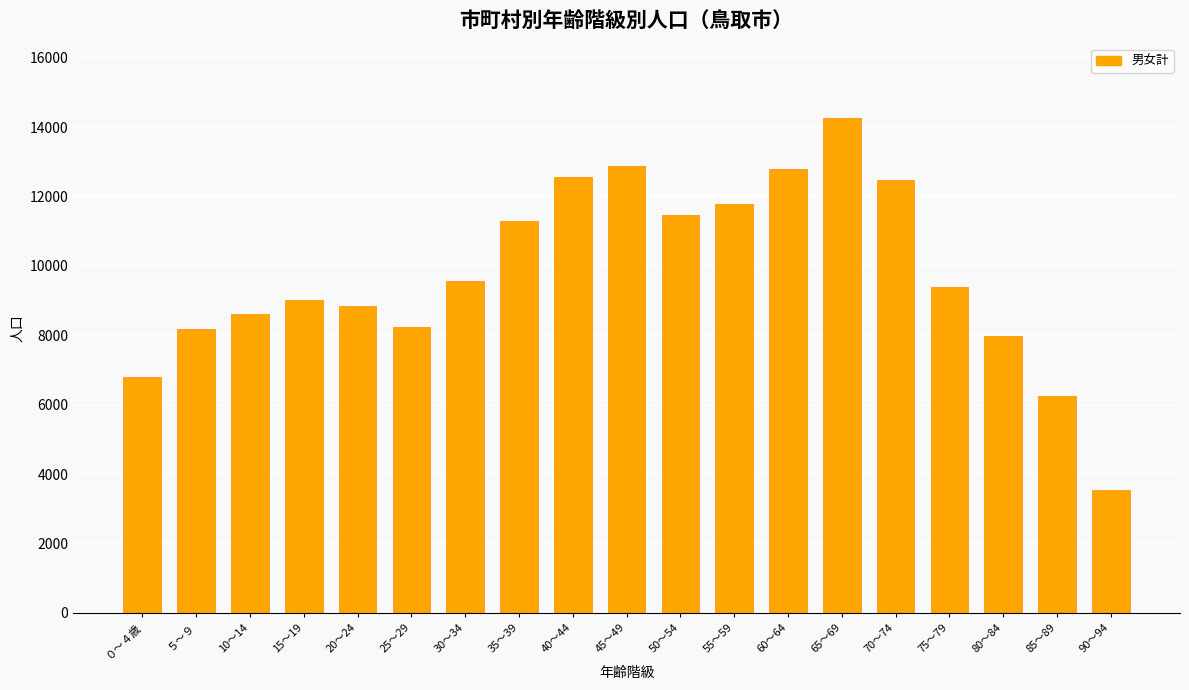

What is the difference between the values at 15～19 and 90～94?

5473